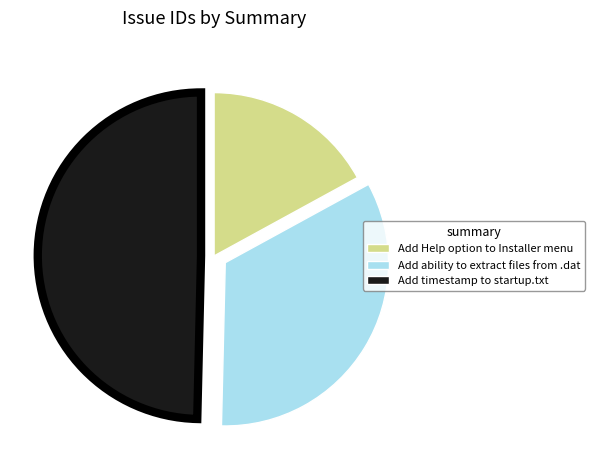

Count the number of slices in the pie.

3